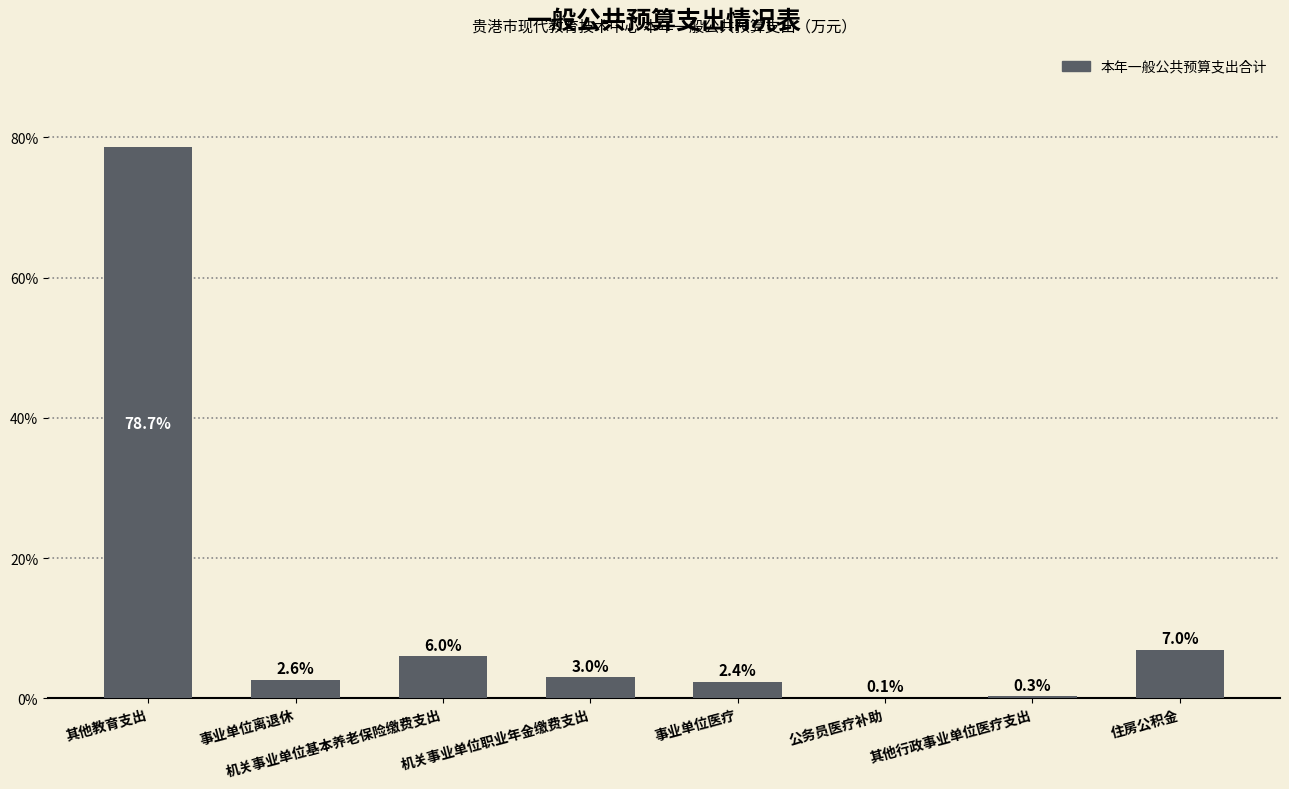

What is the change in value from 其他教育支出 to 事业单位医疗?

-76.3